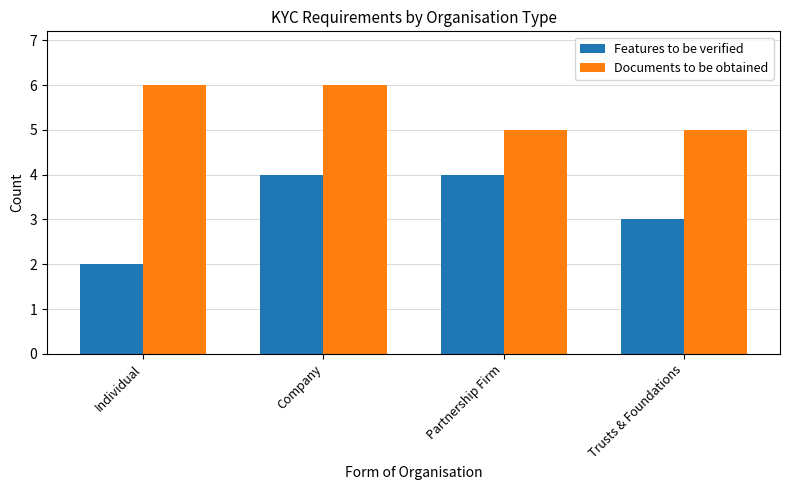

True or false: Features to be verified has a value of 2 at Partnership Firm.

False